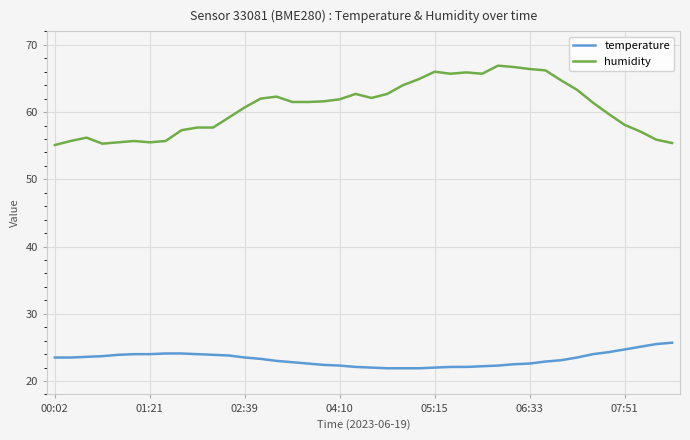

What are all the series names shown in the legend?

temperature, humidity